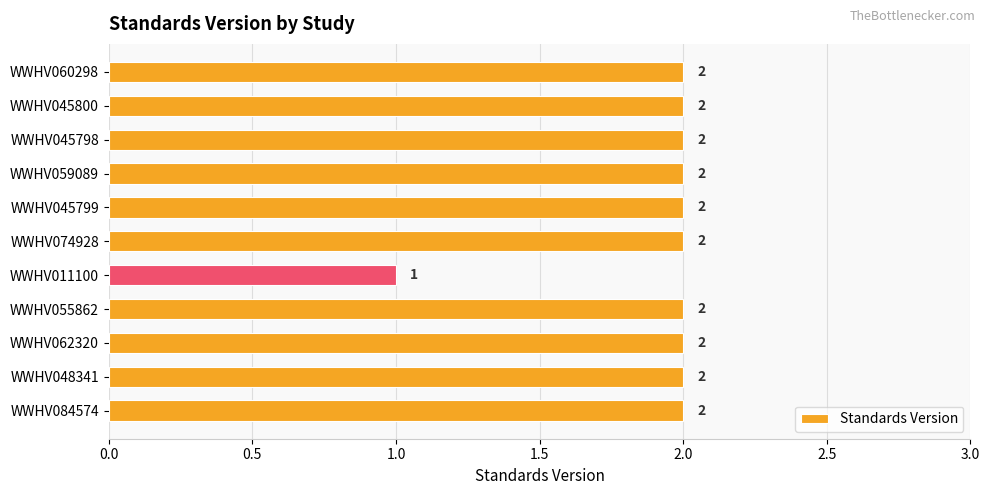

True or false: the data shows 3 at WWHV084574.

False